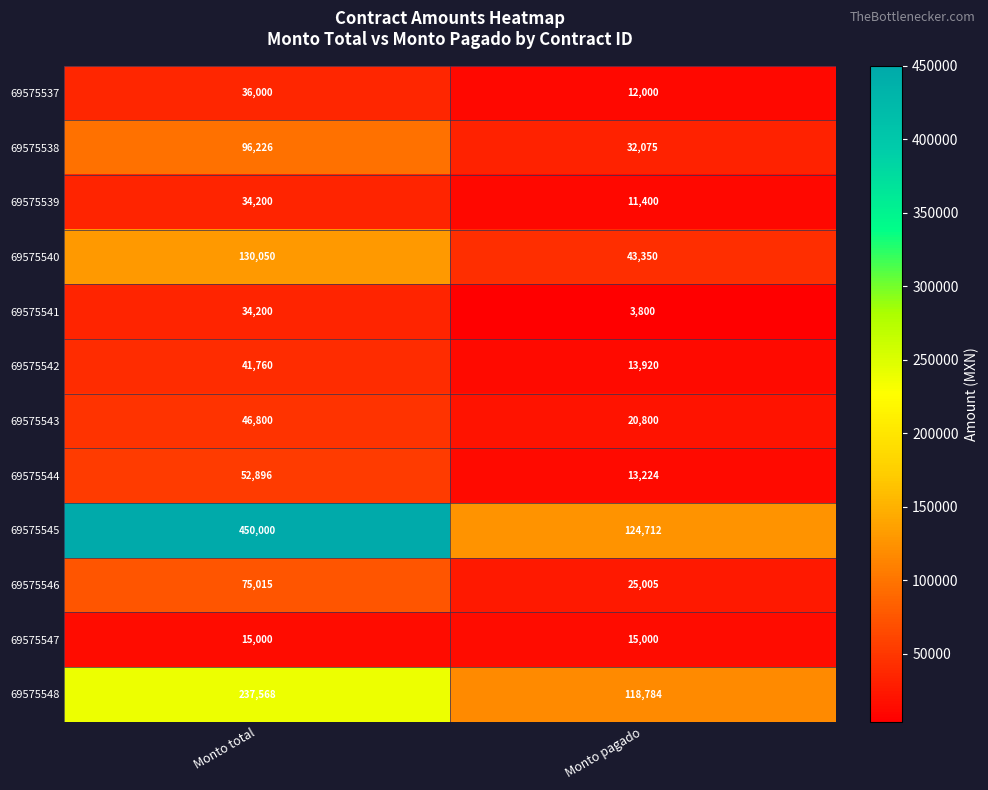

Which series has the widest spread of values?

69575545